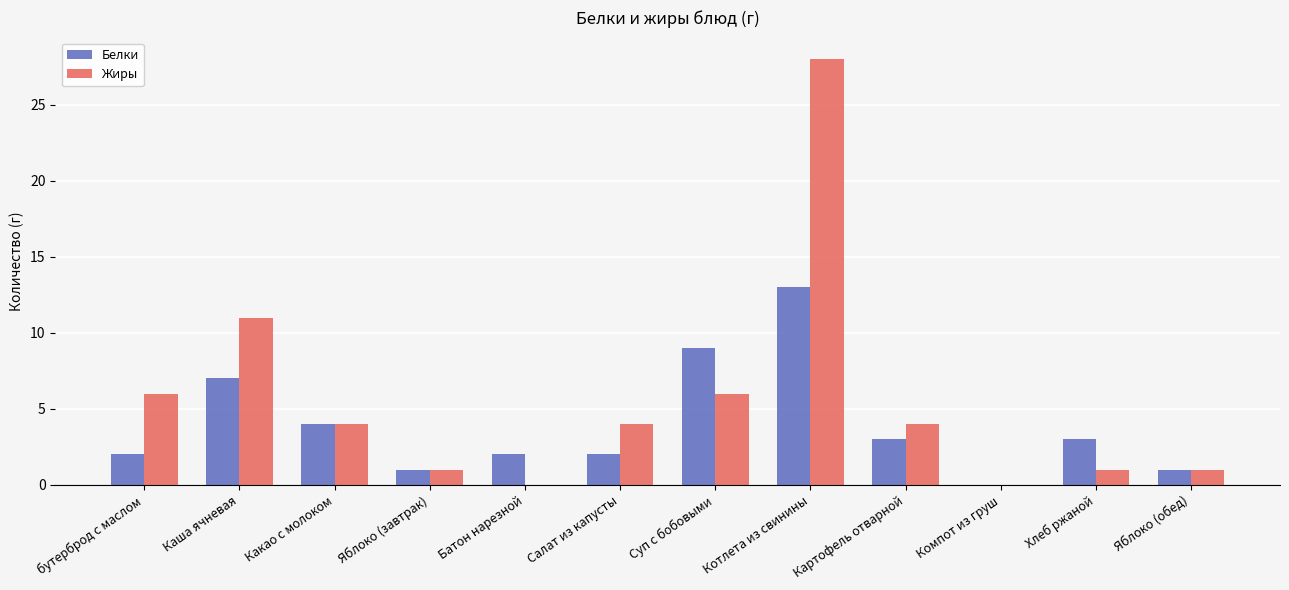

Count the number of categories in the chart.

12